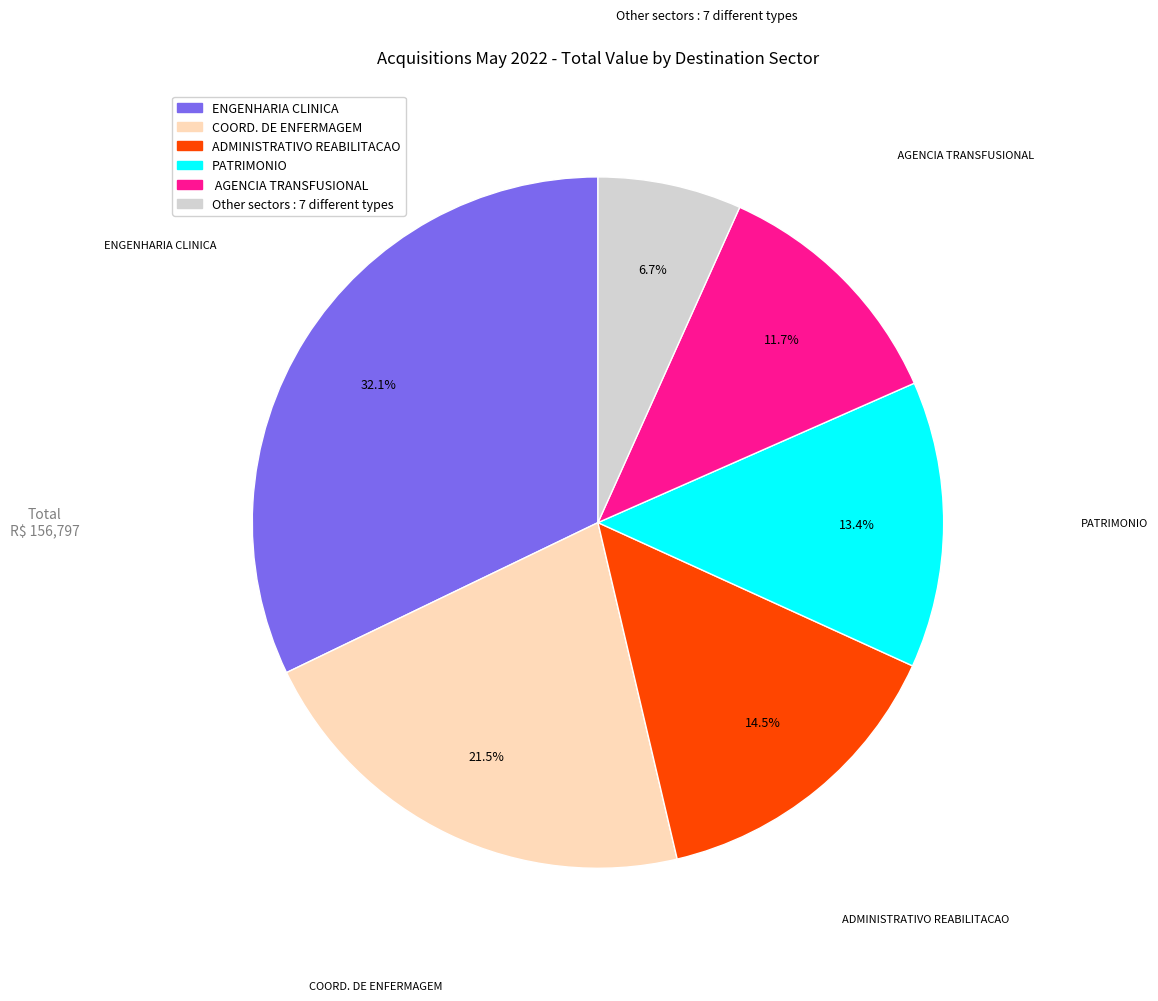

Is there any slice that represents more than half of the pie?

No